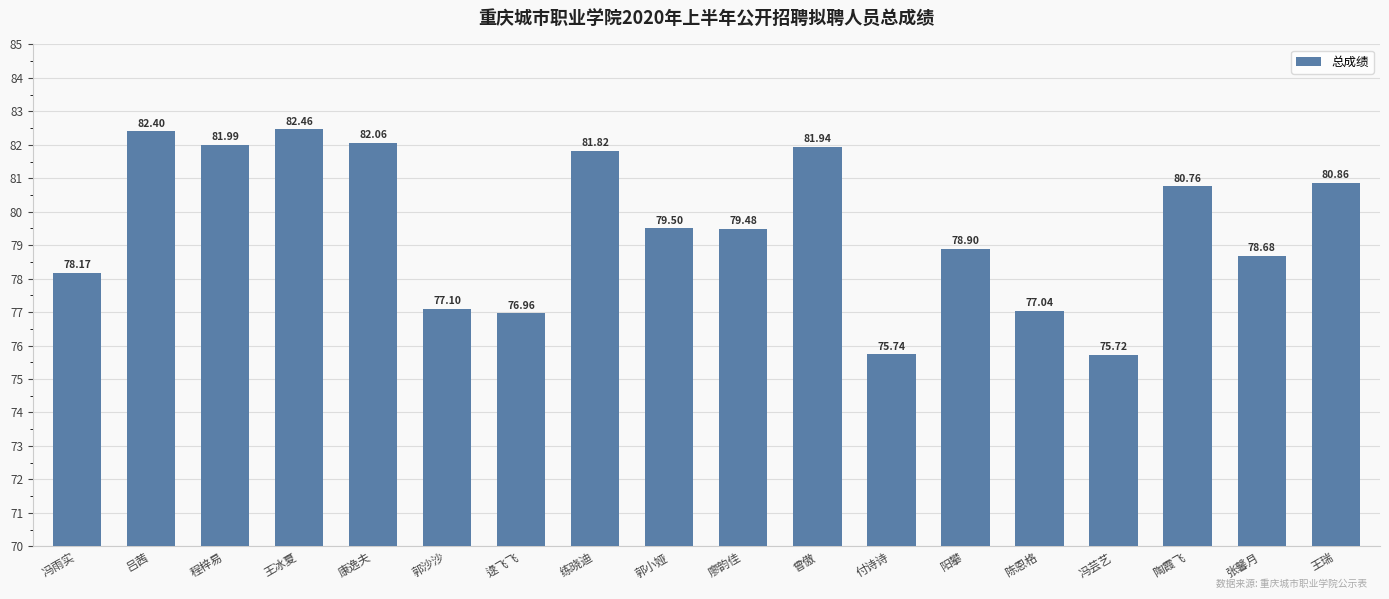

Rank the categories by value from lowest to highest.

冯芸艺, 付诗诗, 逯飞飞, 陈恩格, 郭沙沙, 冯雨实, 张馨月, 阳攀, 廖韵佳, 郭小娅, 陶霞飞, 王瑞, 练晓迪, 曾傲, 程梓易, 康逸夫, 吕茜, 王冰夏